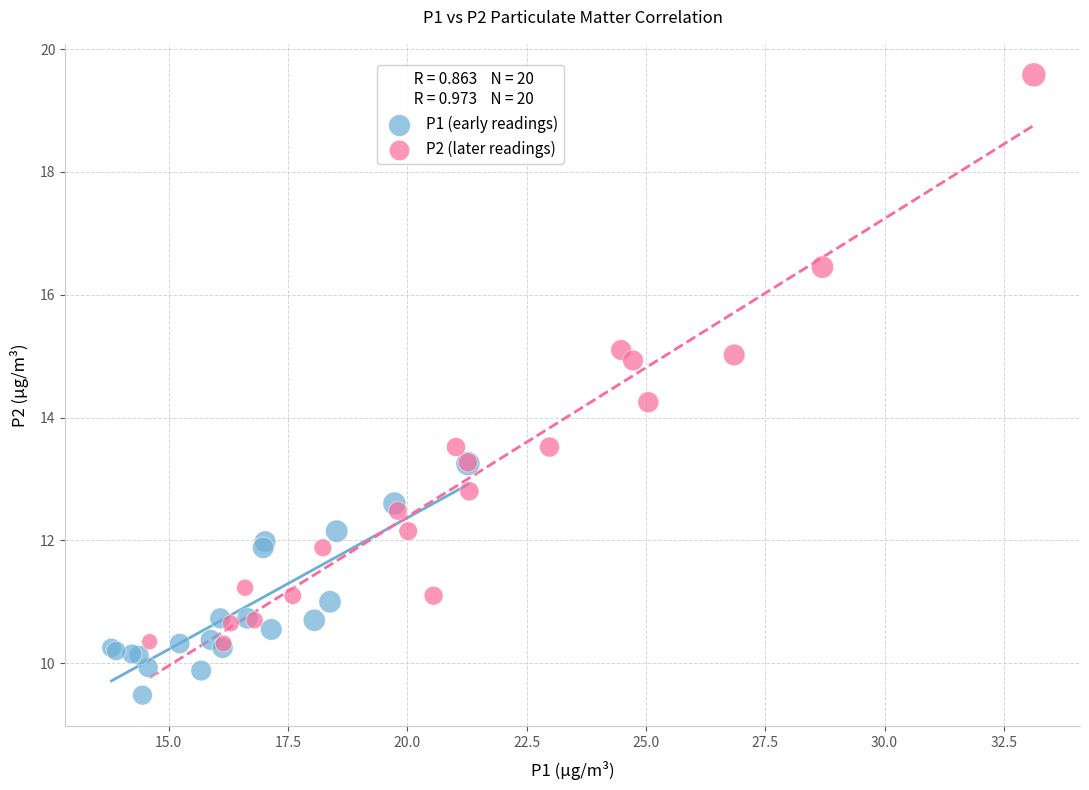

Which series reaches the maximum Y coordinate?

P2 (later readings)